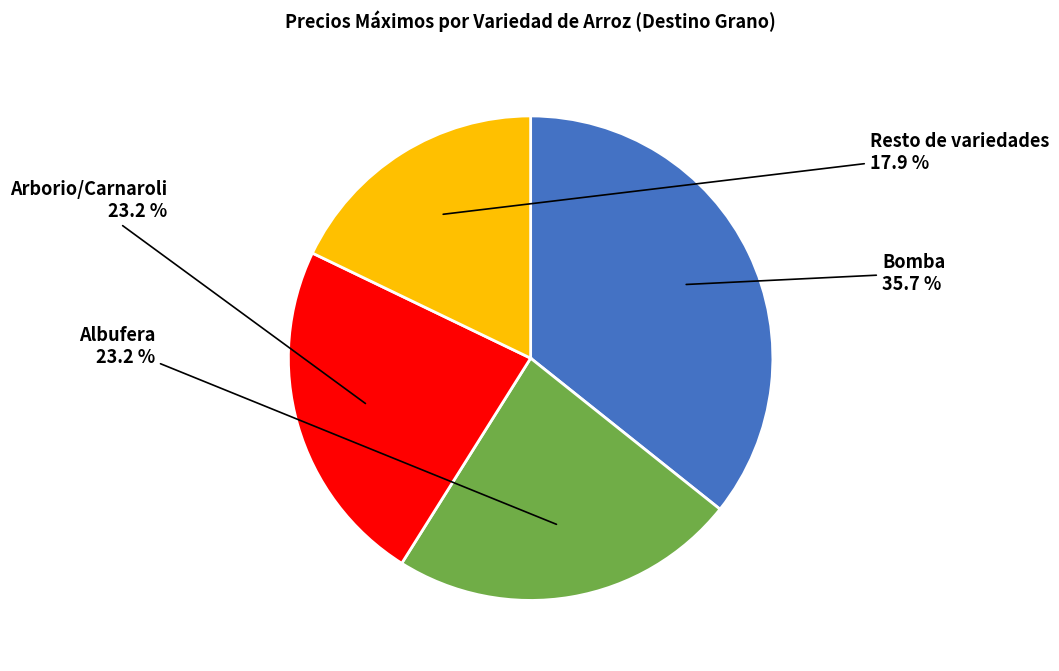

How many slices are in this pie chart?

4